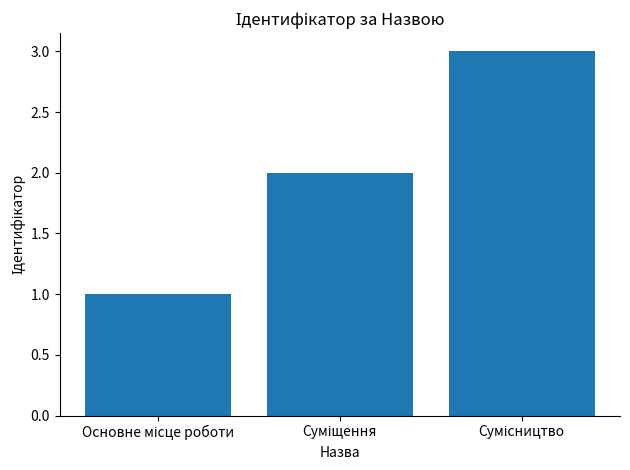

What is the sum of all values?

6